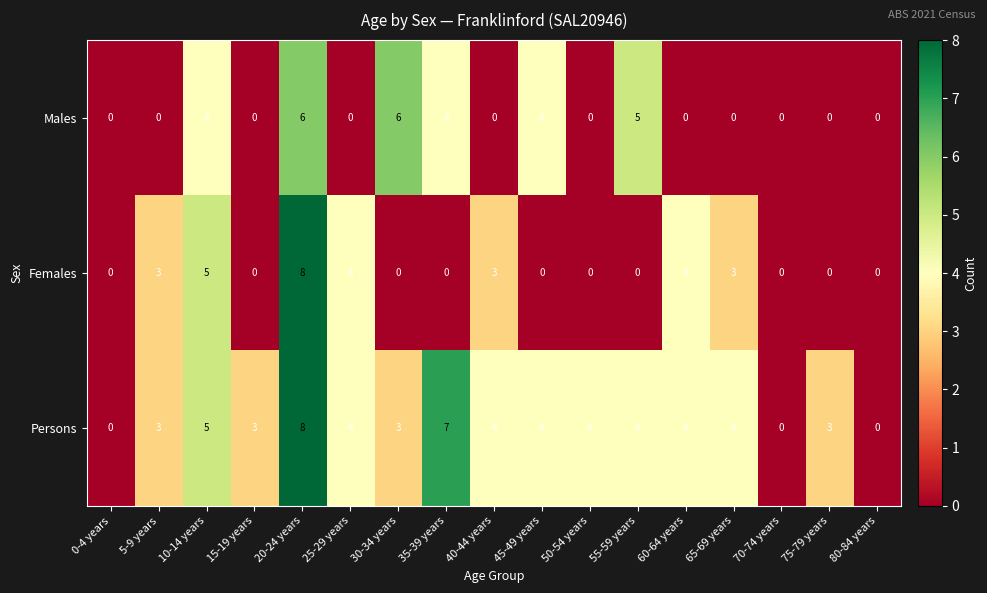

How many categories are shown in the chart?

17